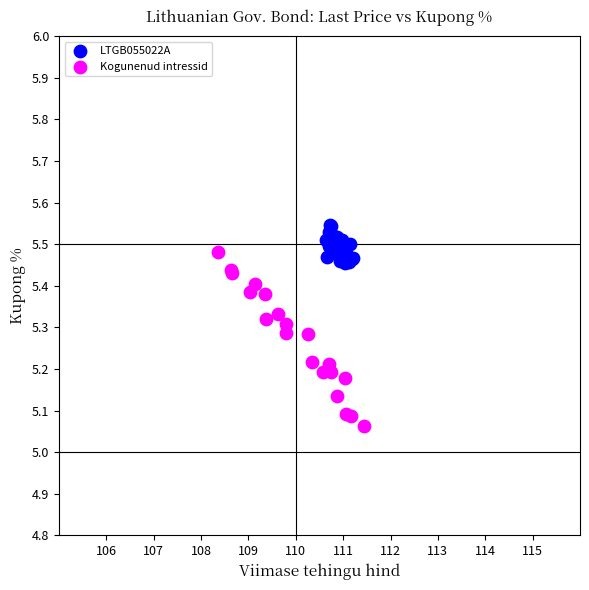

Which series reaches the maximum Y coordinate?

LTGB055022A